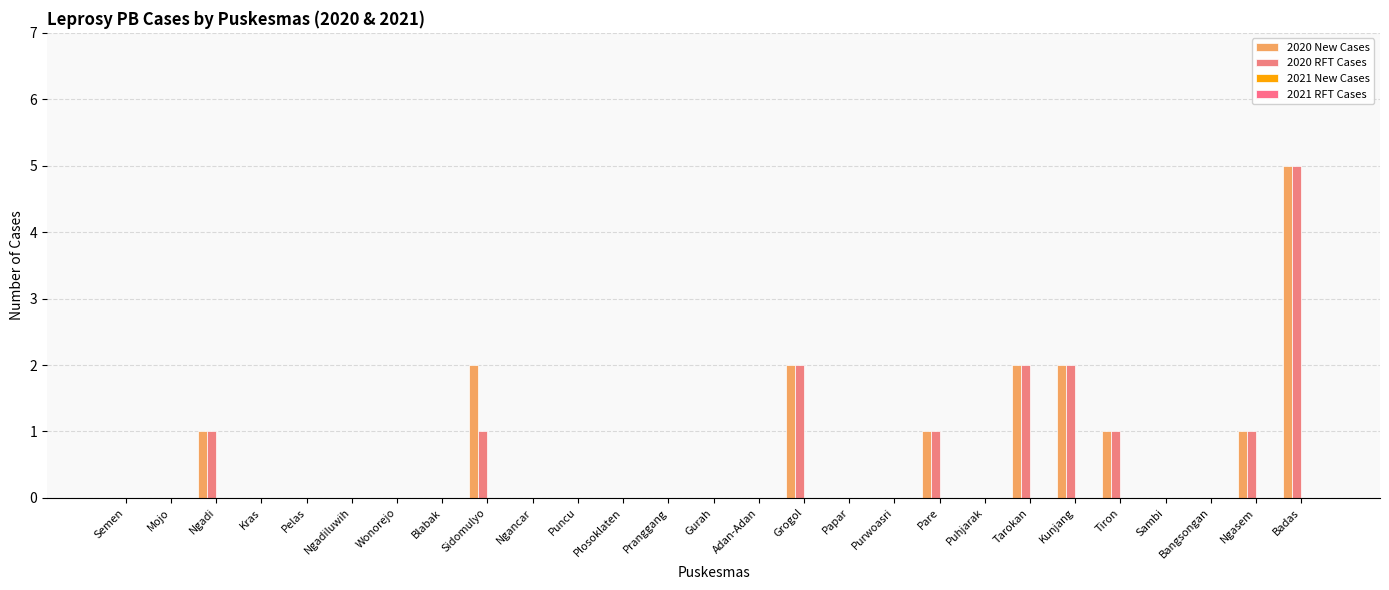

What position from the left is Purwoasri?

18